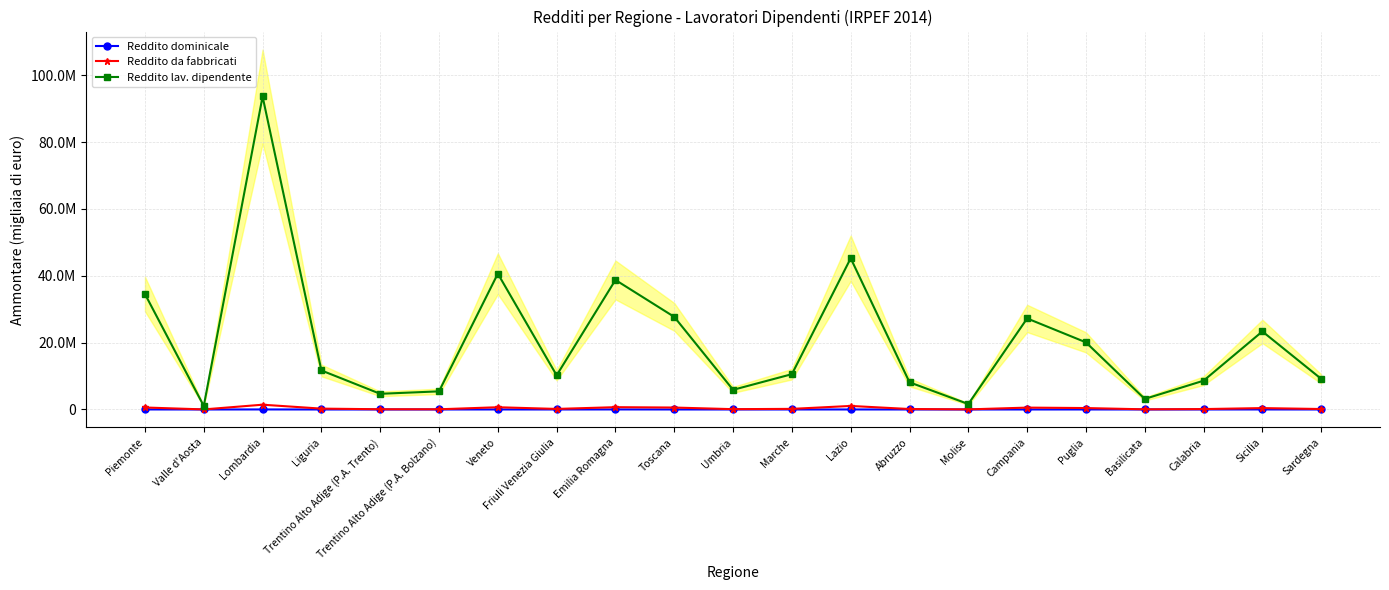

The value of Reddito lav. dipendente at Sicilia is 35224465. True or false?

False